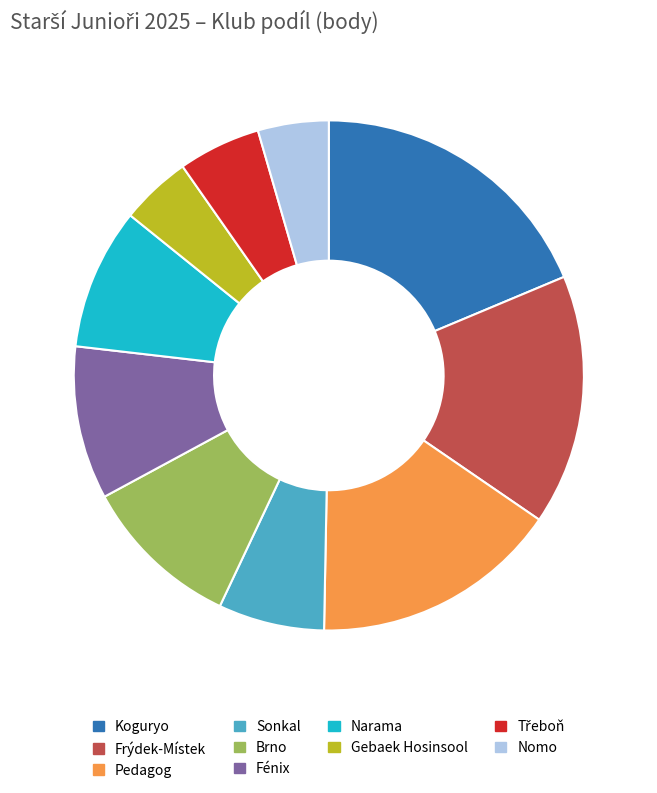

How many segments does this pie chart have?

10